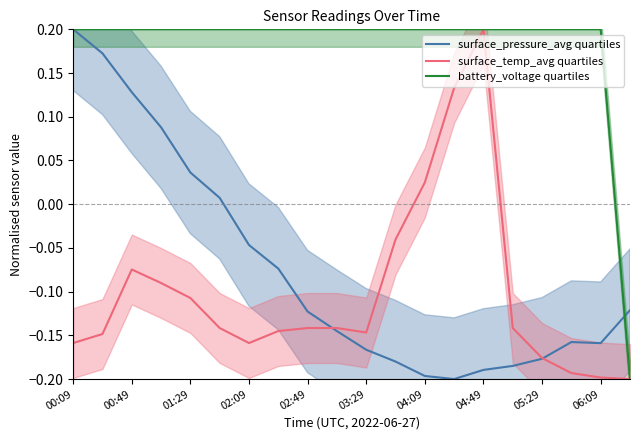

Which series has the largest total across all categories?

battery_voltage quartiles